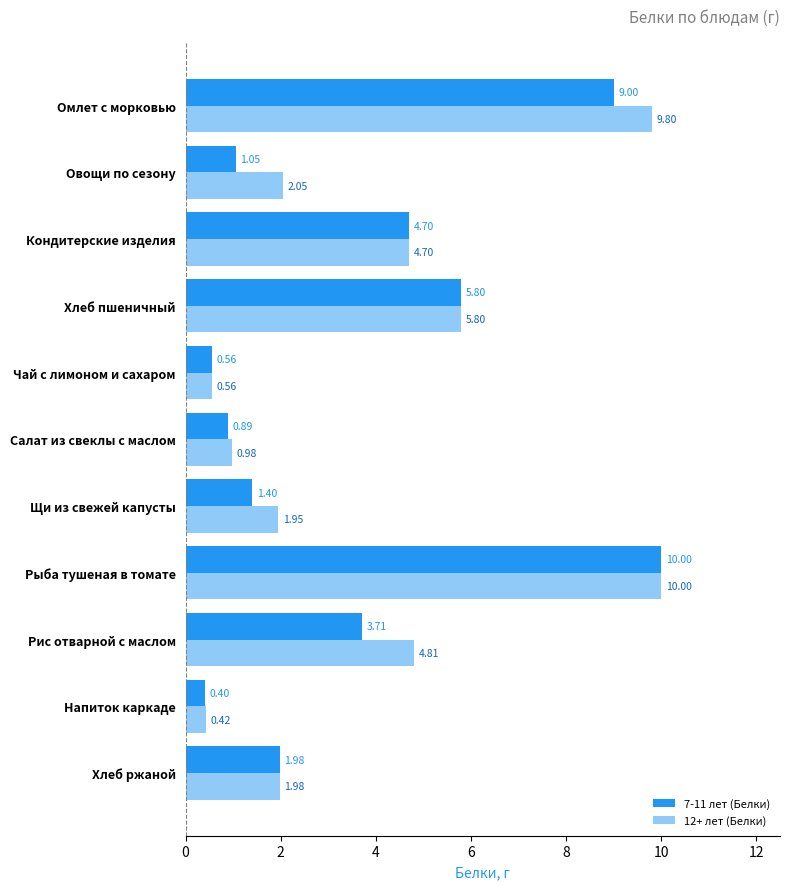

Rank the categories by 12+ лет (Белки) value from highest to lowest.

Рыба тушеная в томате, Омлет с морковью, Хлеб пшеничный, Рис отварной с маслом, Кондитерские изделия, Овощи по сезону, Хлеб ржаной, Щи из свежей капусты, Салат из свеклы с маслом, Чай с лимоном и сахаром, Напиток каркаде